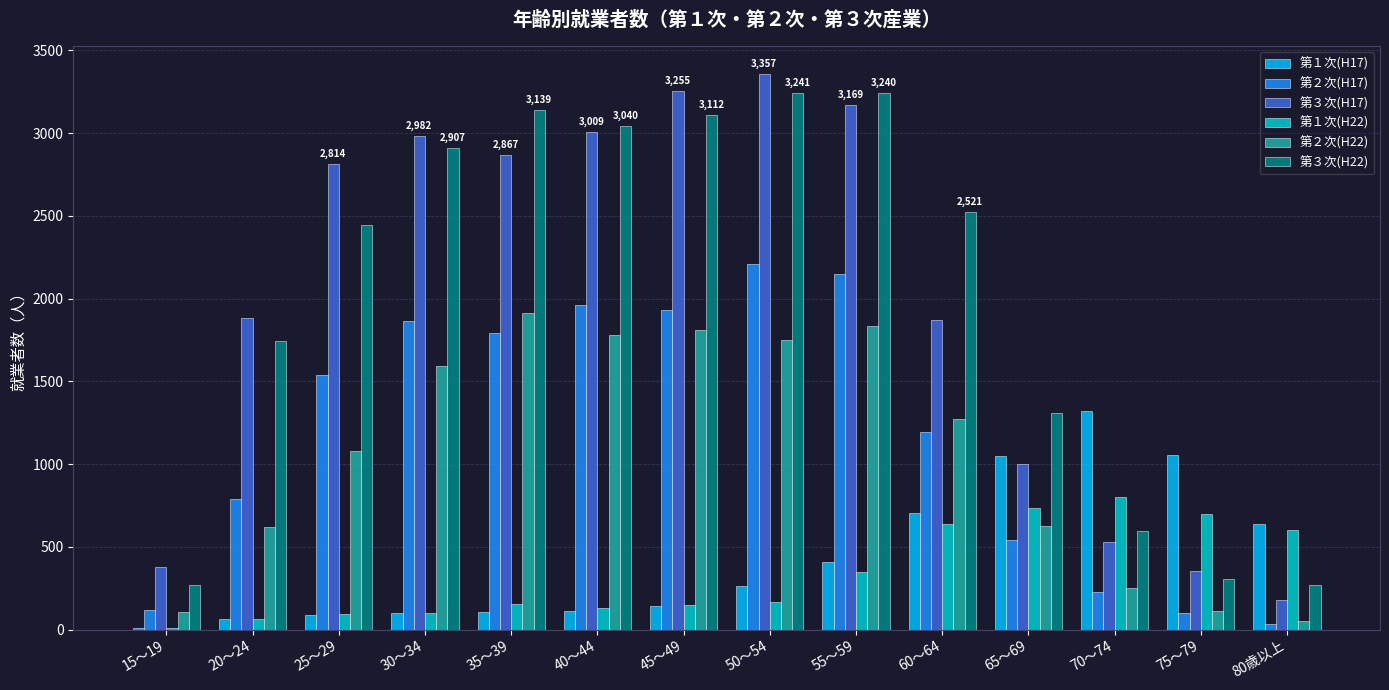

What are all the series names shown in the legend?

第１次(H17), 第２次(H17), 第３次(H17), 第１次(H22), 第２次(H22), 第３次(H22)